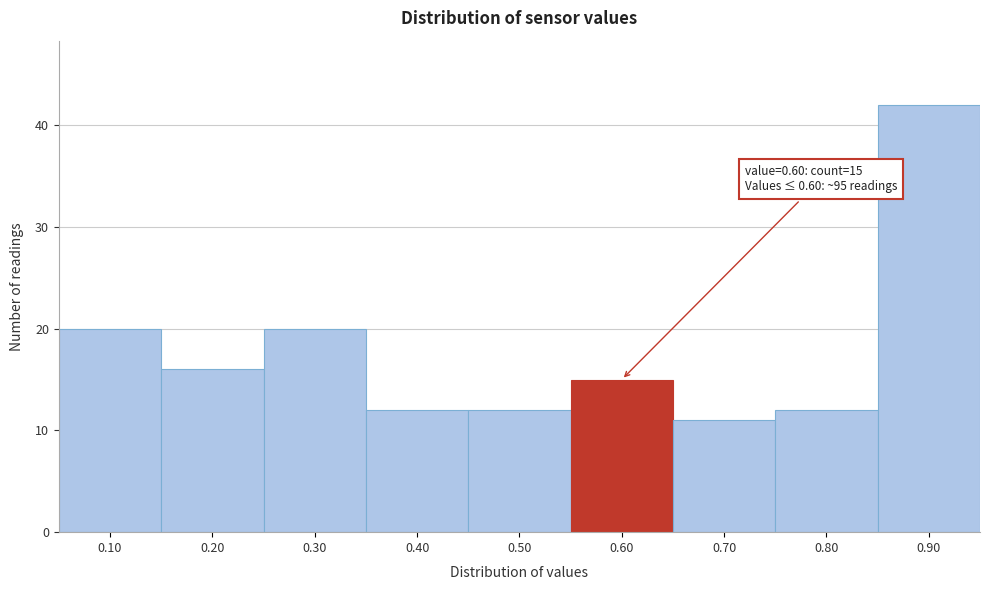

Which range on the x-axis has the tallest bar?

0.85 to 0.95